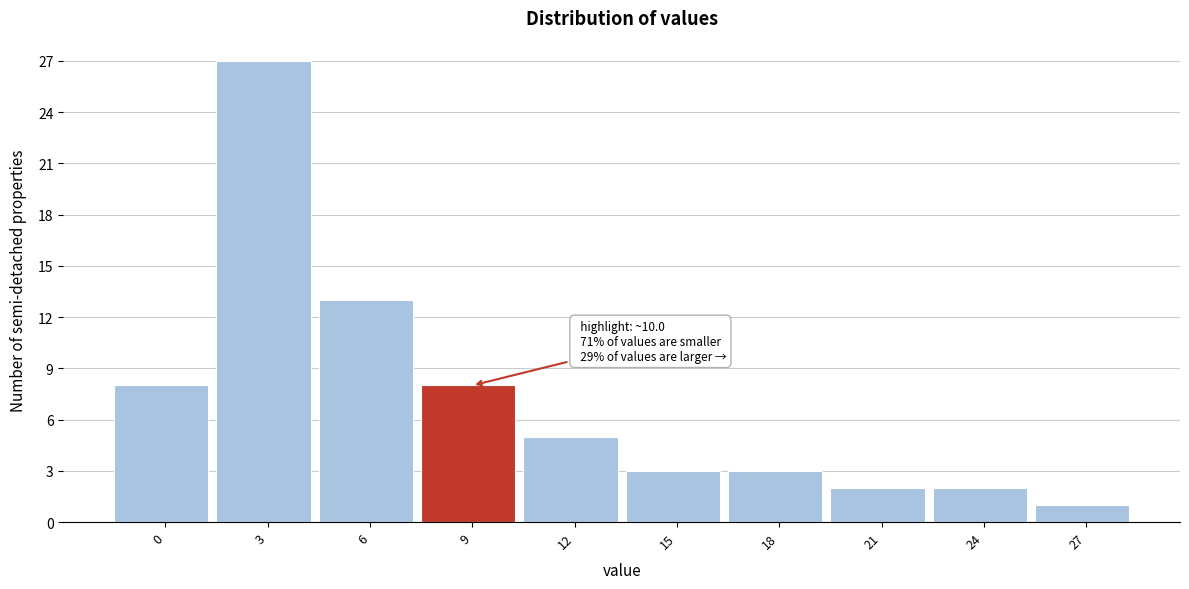

Reading left to right, list all the values displayed in this chart.

8	27	13	8	5	3	3	2	2	1